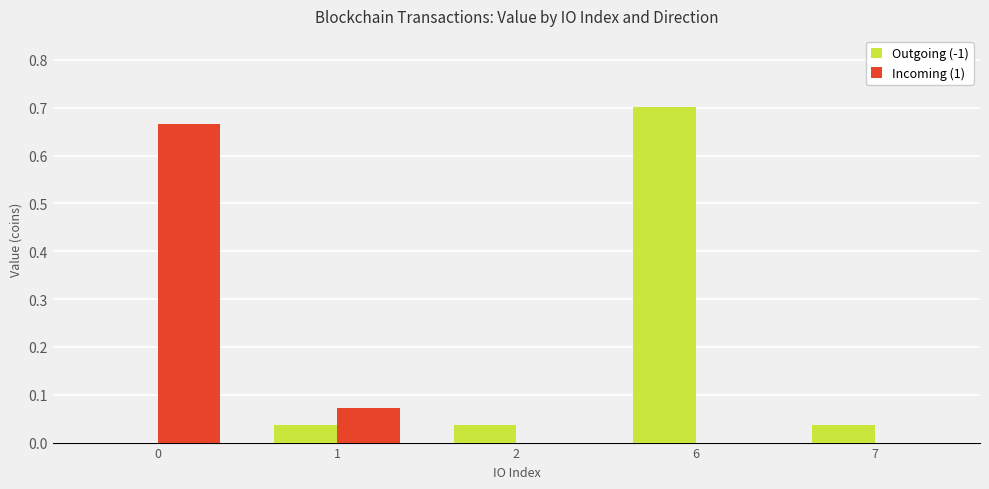

Are the bars horizontal?

No